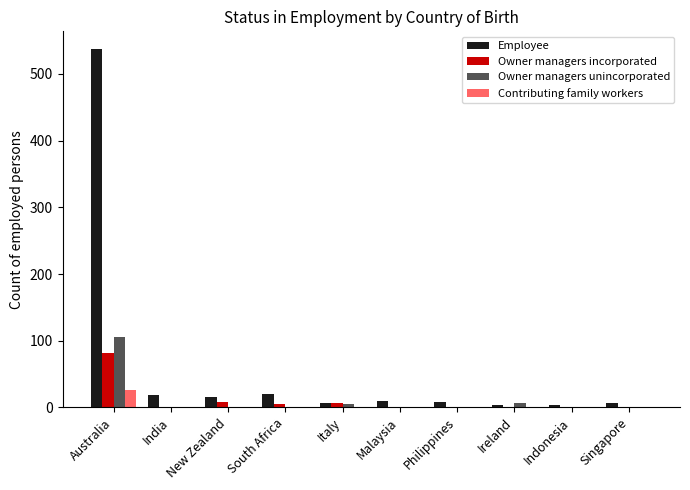

The value of Owner managers incorporated at Singapore is -49. True or false?

False